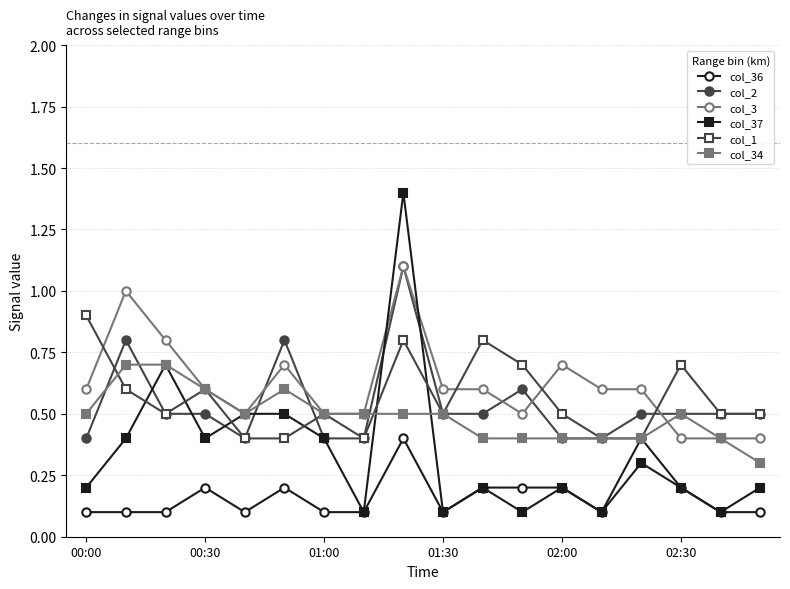

Which series has the largest range (max minus min)?

col_37